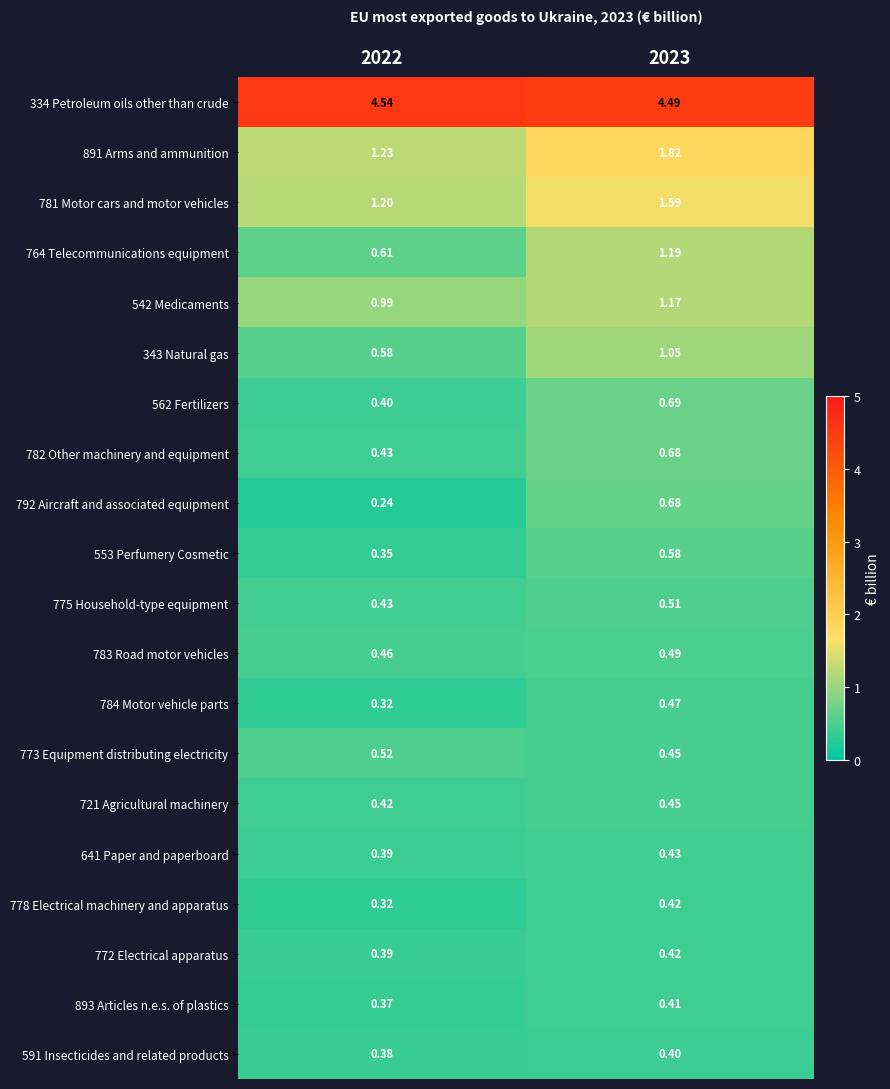

Is the value of 334 Petroleum oils other than crude at 2023 greater than the value of 792 Aircraft and associated equipment at 2023?

Yes